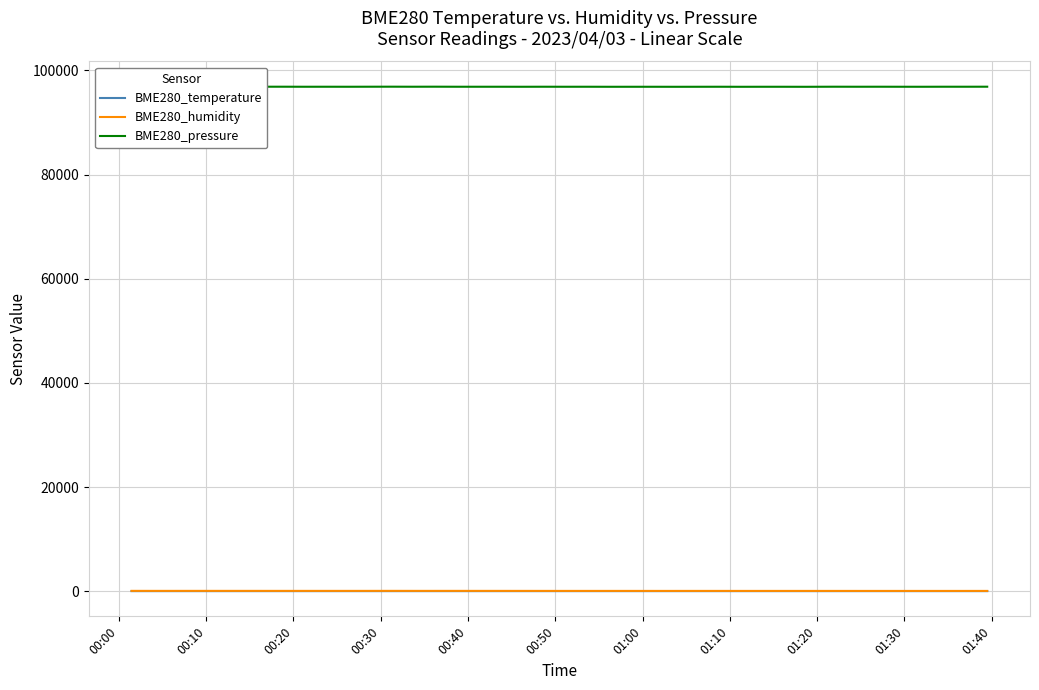

True or false: BME280_temperature has a value of 22.6 at 00:30.

False